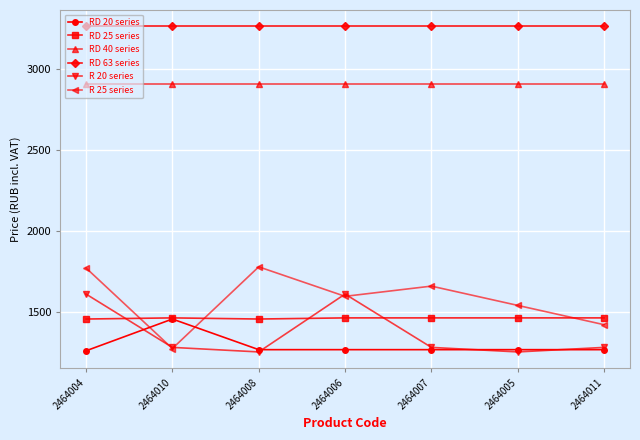

Which series has the largest total across all categories?

RD 63 series